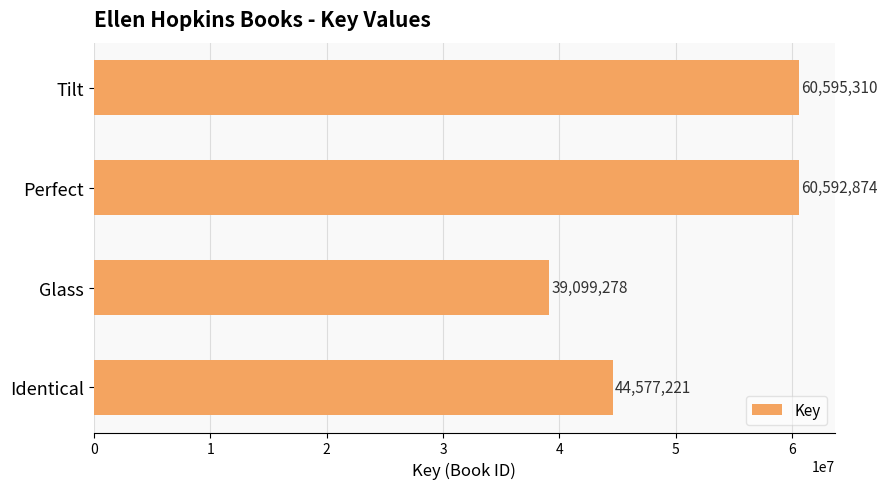

Count the number of categories in the chart.

4